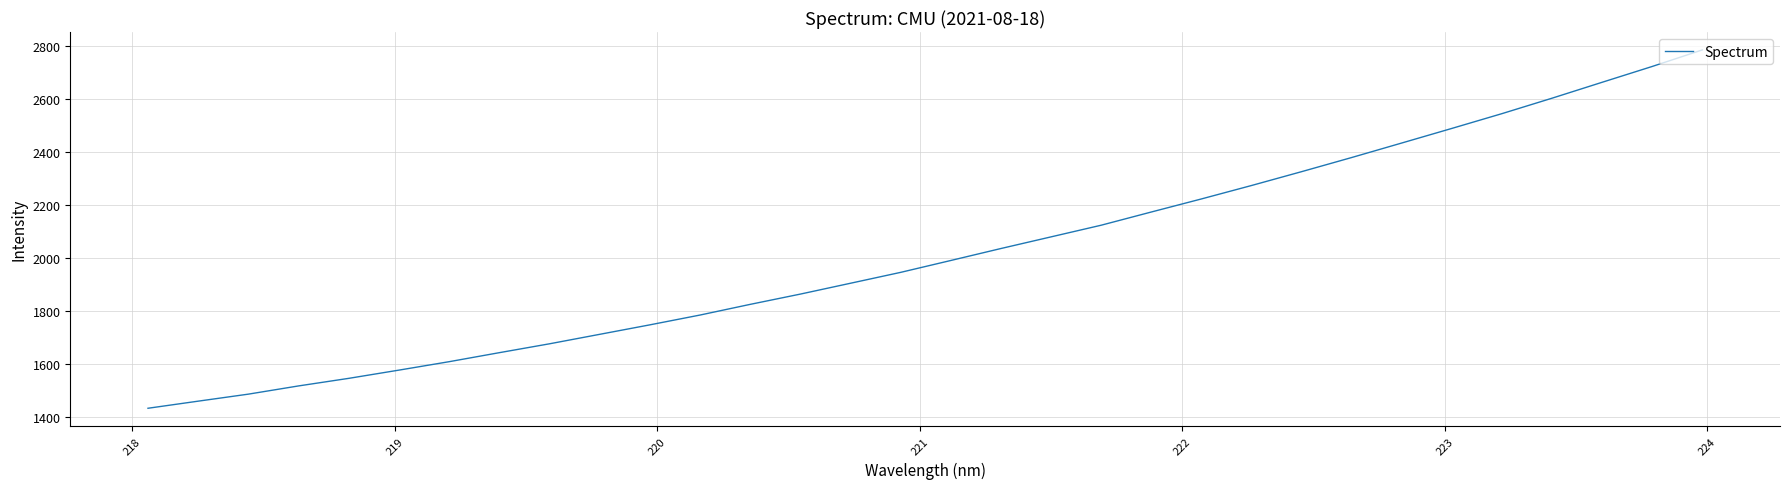

What is the minimum value shown in the chart?

1434.6